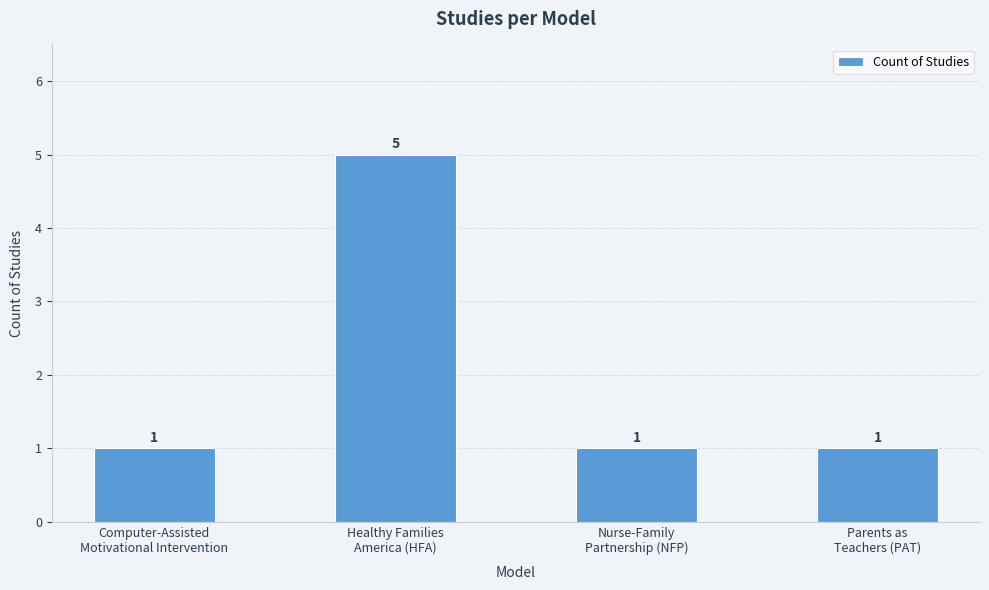

Reading right to left, extract all data points from this chart.

Parents as
Teachers (PAT)=1	Nurse-Family
Partnership (NFP)=1	Healthy Families
America (HFA)=5	Computer-Assisted
Motivational Intervention=1